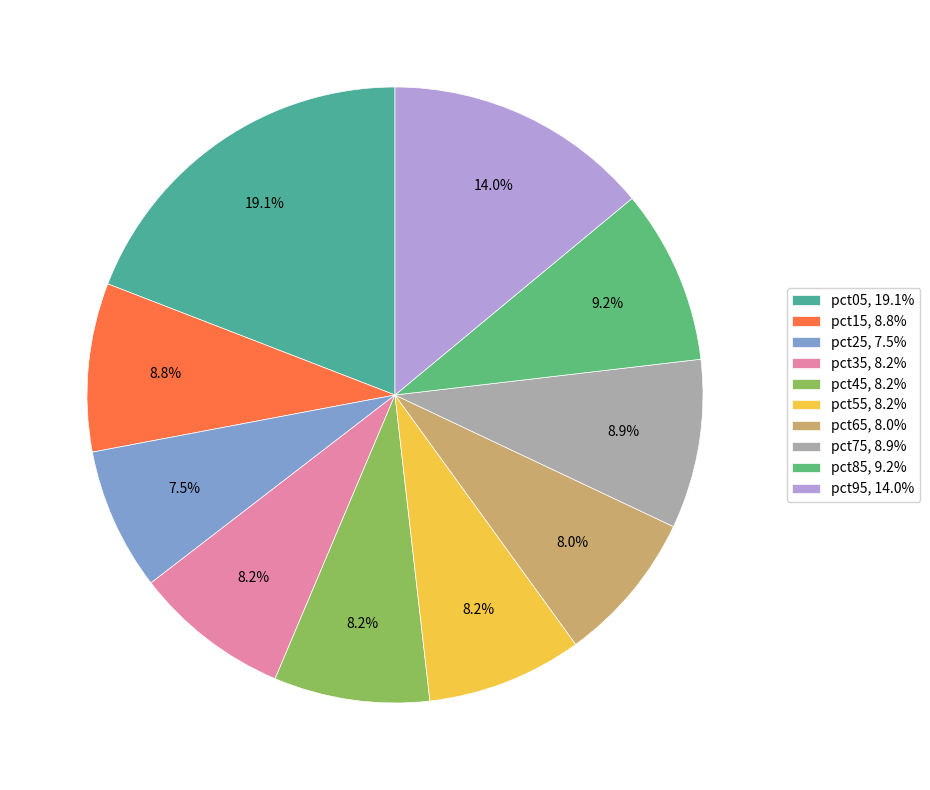

Which slice is the smallest?

pct25